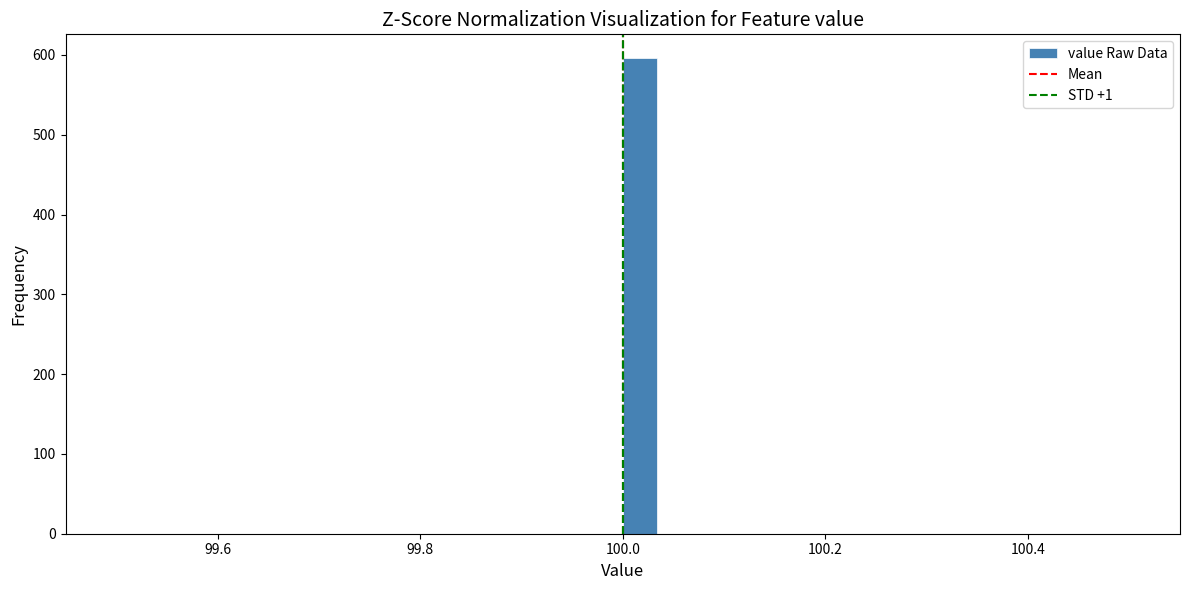

Read against the x-axis, roughly where is the centre of the tallest bar?

100.02